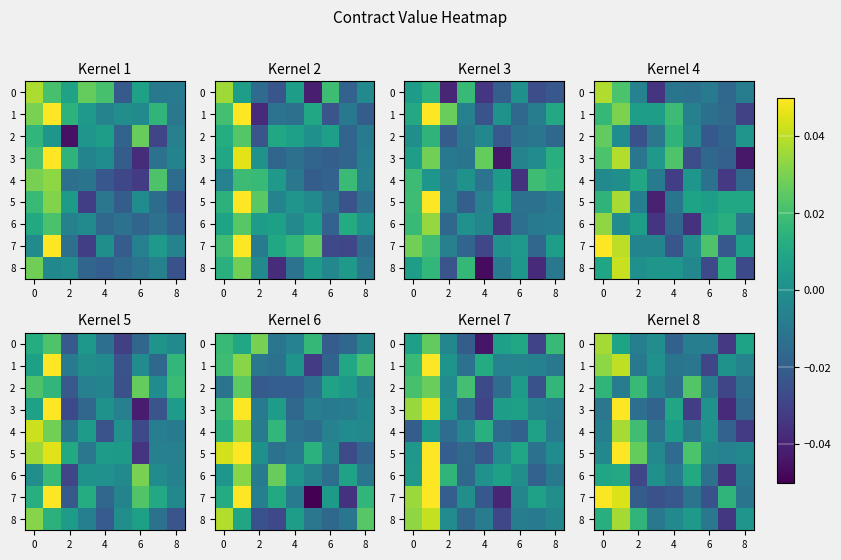

Is it true that 4 equals -0.1 at 8?

False